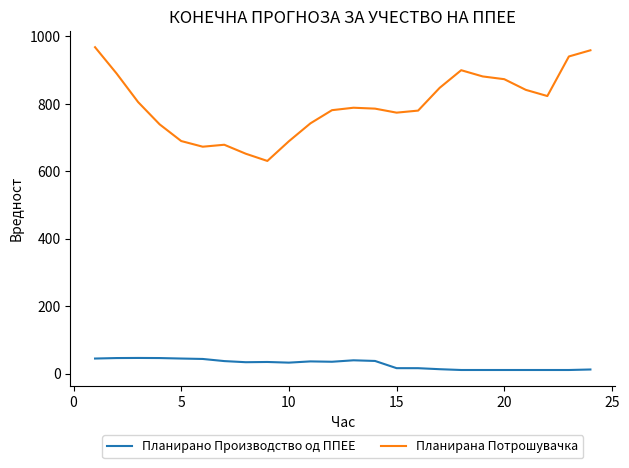

What is the minimum value for Планирана Потрошувачка?

630.5